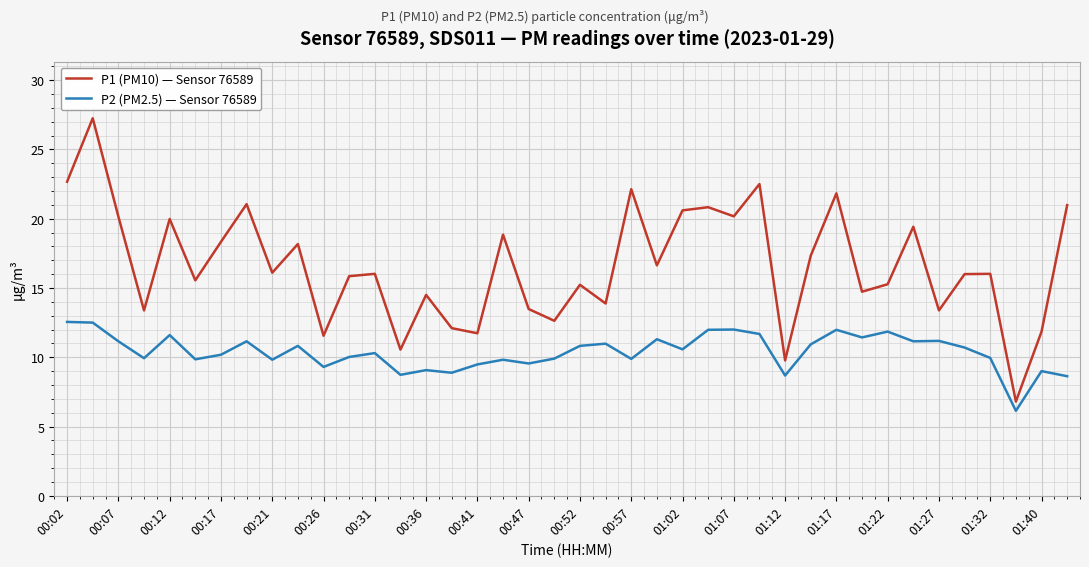

List the series in order of their overall mean, lowest first.

P2 (PM2.5) — Sensor 76589, P1 (PM10) — Sensor 76589